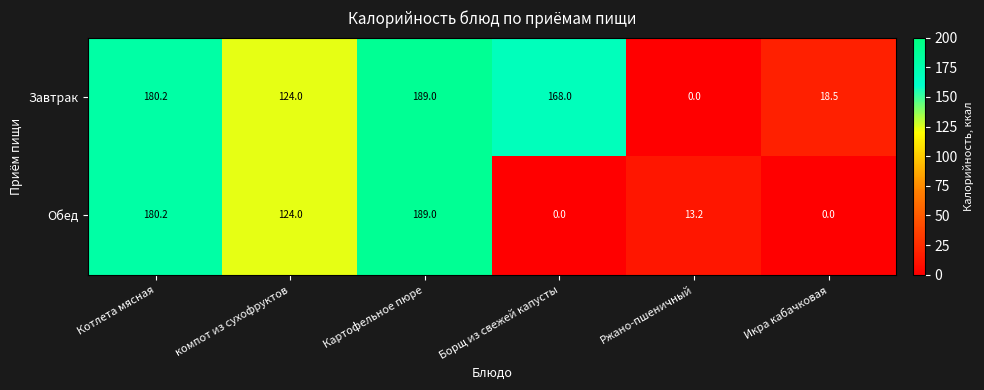

Is it true that Обед equals -63.3 at Икра кабачковая?

False